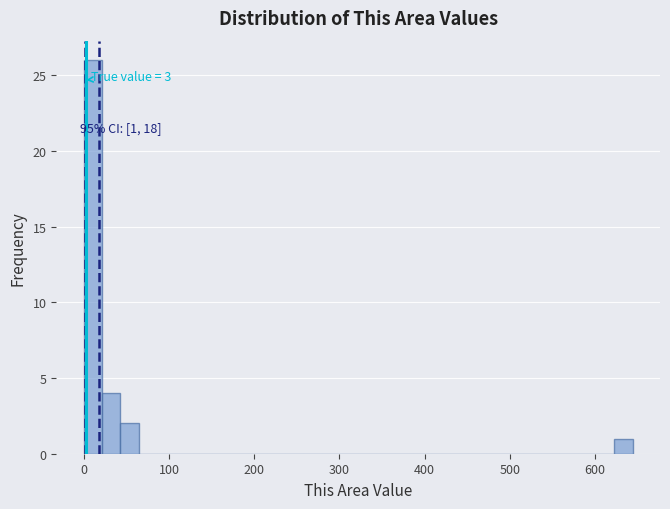

Around what value on the x-axis is the tallest bar? Give the approximate position of its centre, as read against the axis.

10